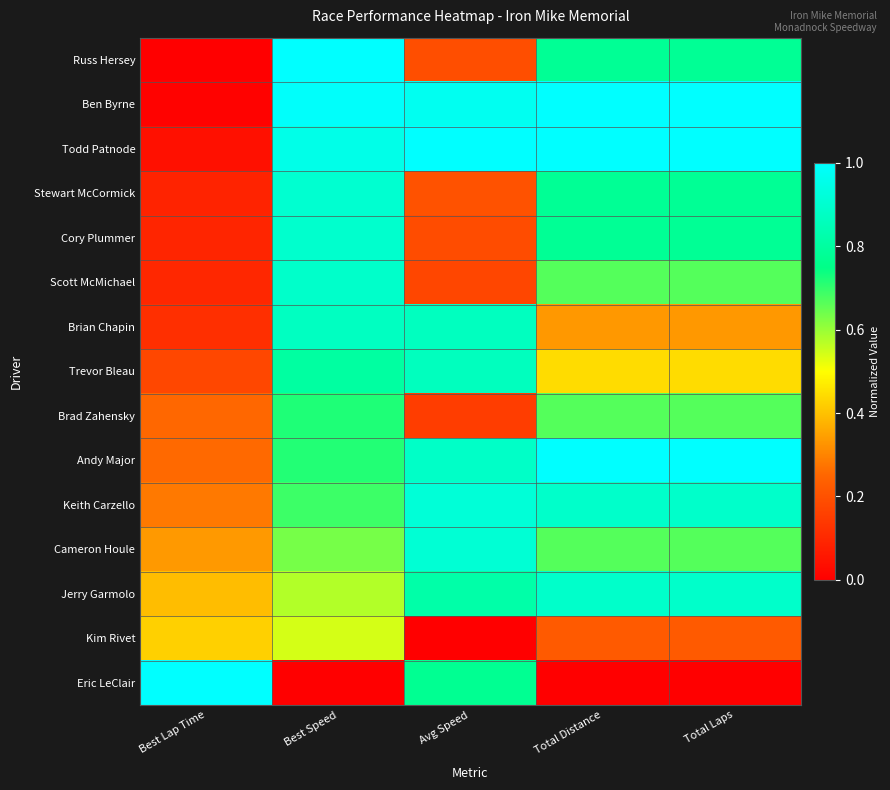

Reading right to left, transcribe all the data shown in this chart.

Russ Hersey: Total Laps=0.8	Total Distance=0.8	Avg Speed=0.2	Best Speed=1.0	Best Lap Time=0.0
Ben Byrne: Total Laps=1.0	Total Distance=1.0	Avg Speed=1.0	Best Speed=1.0	Best Lap Time=0.0
Todd Patnode: Total Laps=1.0	Total Distance=1.0	Avg Speed=1.0	Best Speed=1.0	Best Lap Time=0.0
Stewart McCormick: Total Laps=0.8	Total Distance=0.8	Avg Speed=0.2	Best Speed=0.9	Best Lap Time=0.1
Cory Plummer: Total Laps=0.8	Total Distance=0.8	Avg Speed=0.2	Best Speed=0.9	Best Lap Time=0.1
Scott McMichael: Total Laps=0.7	Total Distance=0.7	Avg Speed=0.2	Best Speed=0.9	Best Lap Time=0.1
Brian Chapin: Total Laps=0.3	Total Distance=0.3	Avg Speed=0.9	Best Speed=0.9	Best Lap Time=0.1
Trevor Bleau: Total Laps=0.4	Total Distance=0.4	Avg Speed=0.9	Best Speed=0.8	Best Lap Time=0.2
Brad Zahensky: Total Laps=0.7	Total Distance=0.7	Avg Speed=0.2	Best Speed=0.7	Best Lap Time=0.3
Andy Major: Total Laps=1.0	Total Distance=1.0	Avg Speed=0.9	Best Speed=0.7	Best Lap Time=0.3
Keith Carzello: Total Laps=0.9	Total Distance=0.9	Avg Speed=0.9	Best Speed=0.7	Best Lap Time=0.3
Cameron Houle: Total Laps=0.7	Total Distance=0.7	Avg Speed=0.9	Best Speed=0.6	Best Lap Time=0.3
Jerry Garmolo: Total Laps=0.9	Total Distance=0.9	Avg Speed=0.8	Best Speed=0.6	Best Lap Time=0.4
Kim Rivet: Total Laps=0.2	Total Distance=0.2	Avg Speed=0.0	Best Speed=0.5	Best Lap Time=0.4
Eric LeClair: Total Laps=0.0	Total Distance=0.0	Avg Speed=0.8	Best Speed=0.0	Best Lap Time=1.0